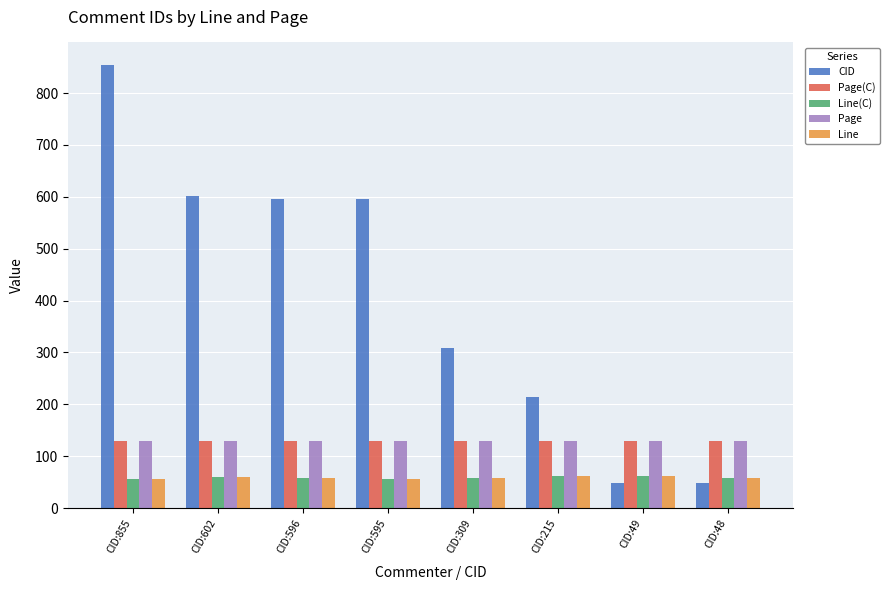

At which category is the sum across all series the highest?

CID:855